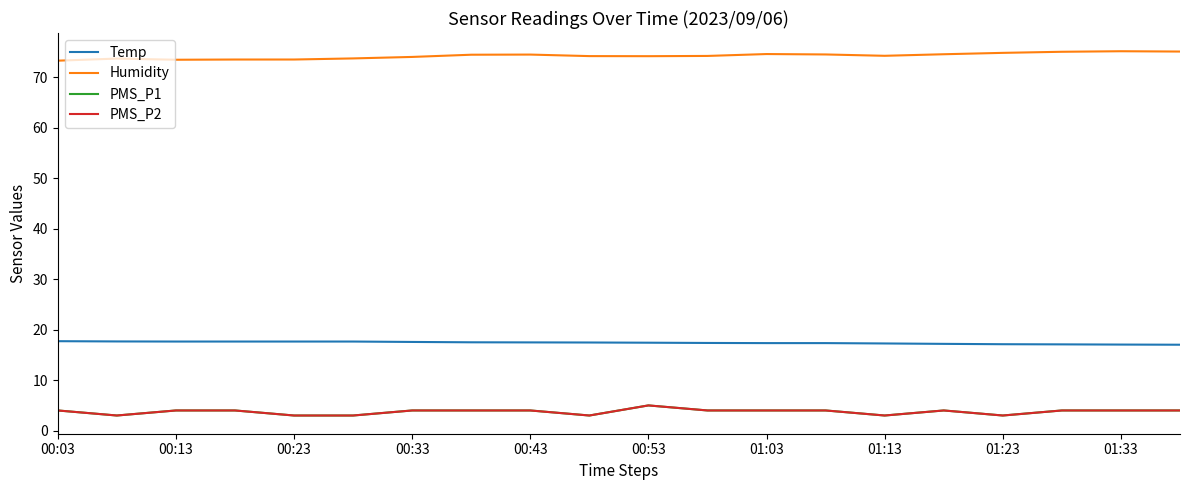

True or false: Temp and Humidity intersect in this chart.

False